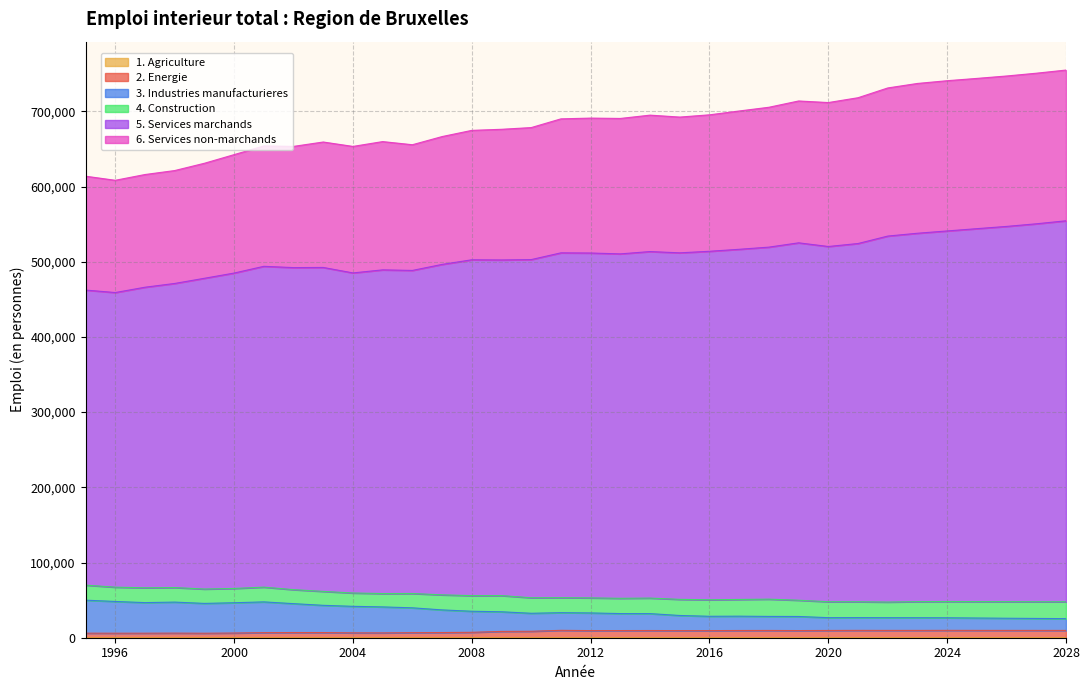

How many lines are shown in the chart?

6